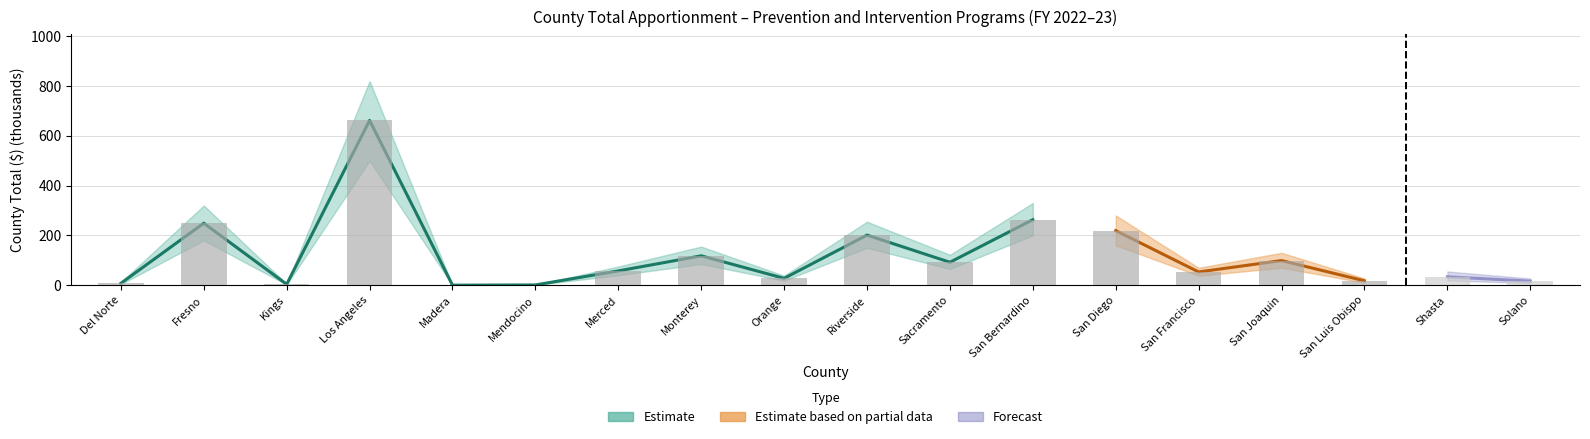

At which label does the data first exceed 57?

Fresno